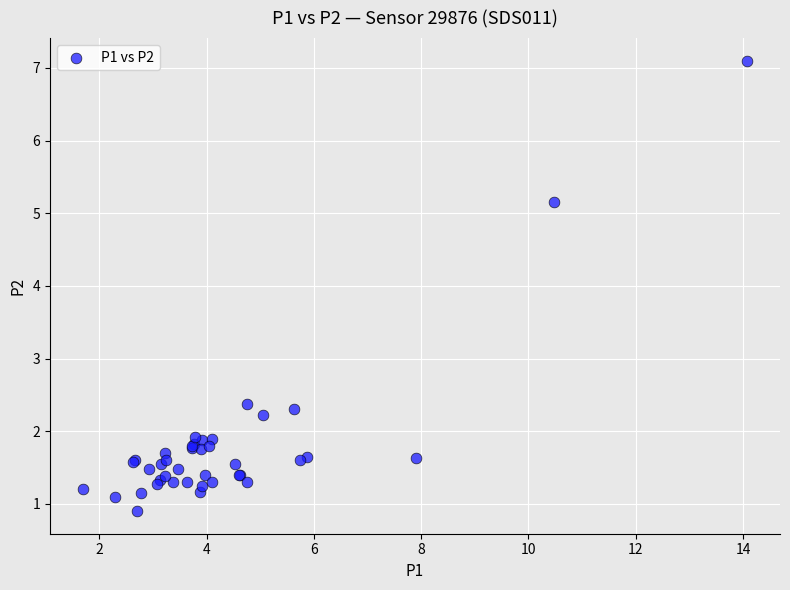

What Y value in the scatter plot is closest to 4?

5.2